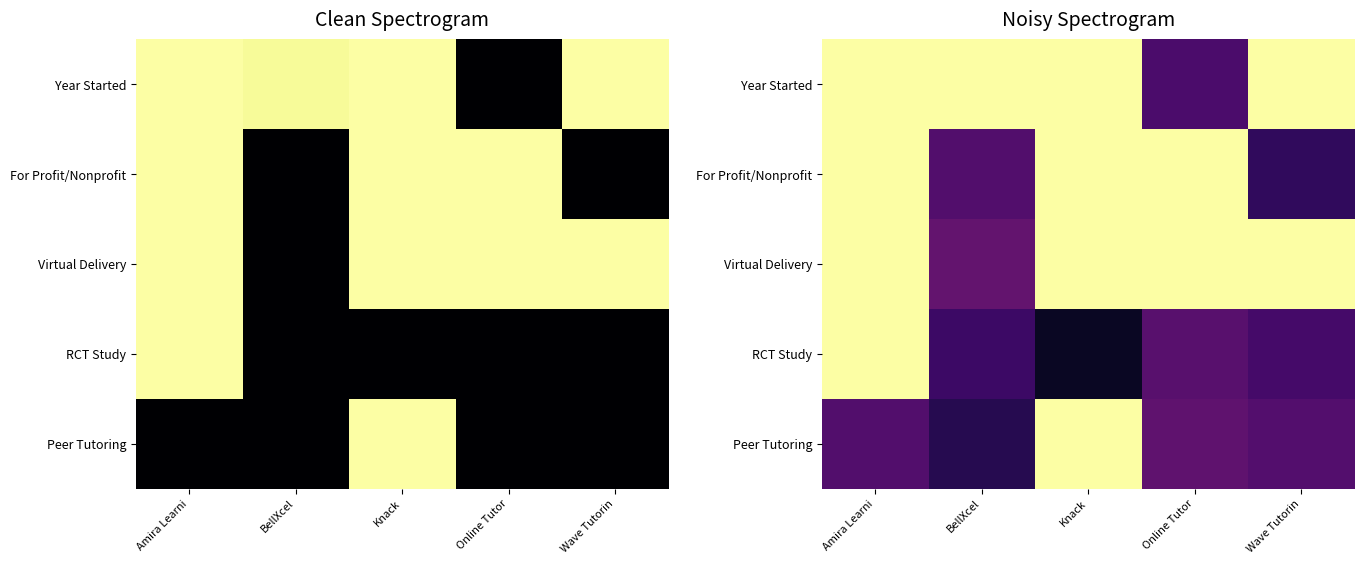

What is the greatest value displayed?

1.0